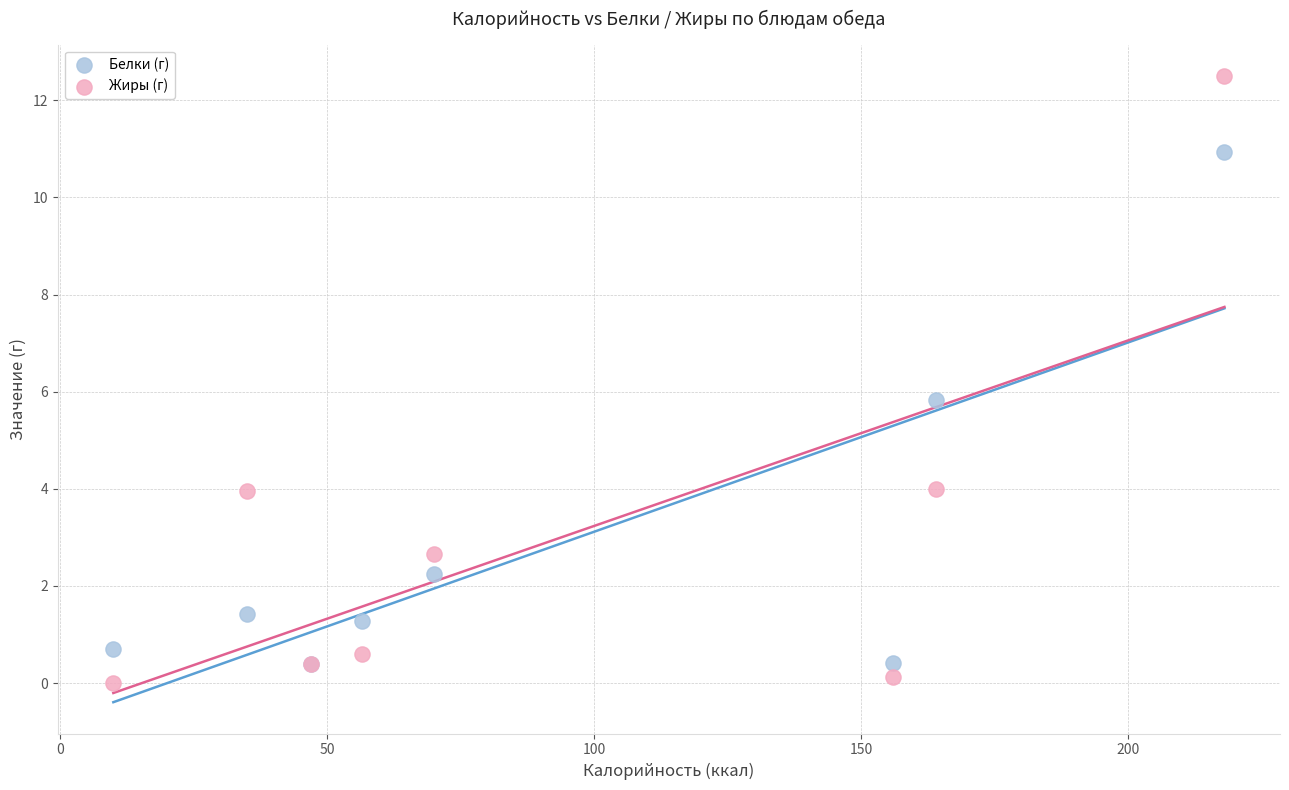

What are all the series names shown in the legend?

Белки (г), Жиры (г)